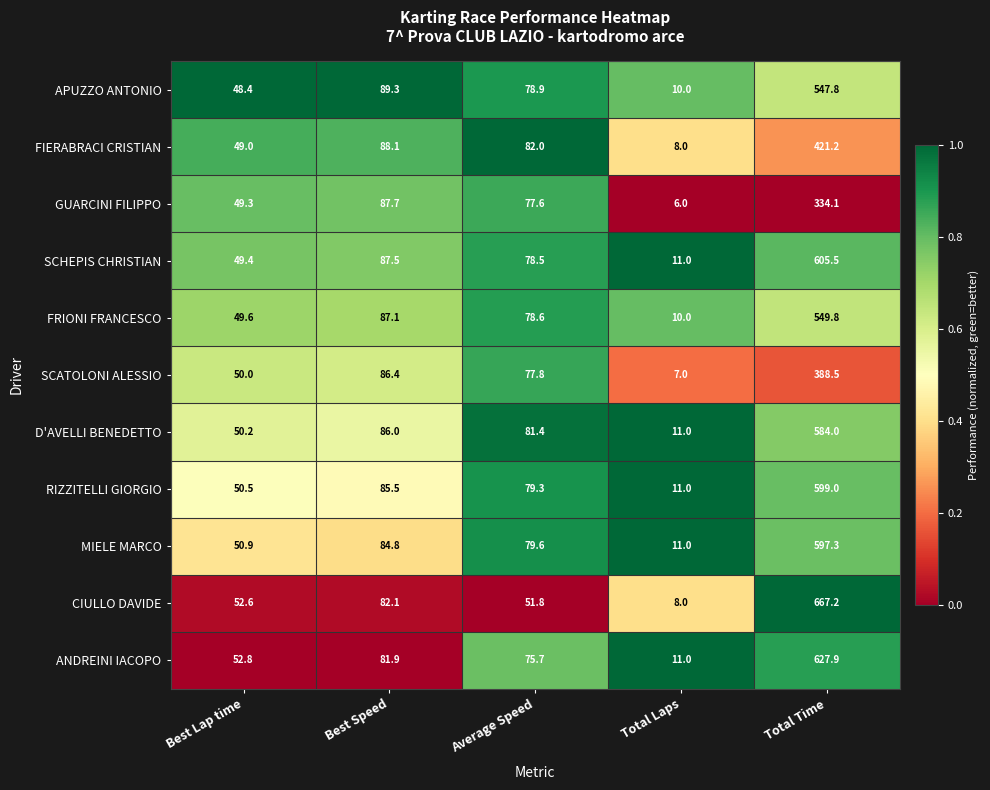

At which category does the chart reach its minimum across all series?

Total Laps